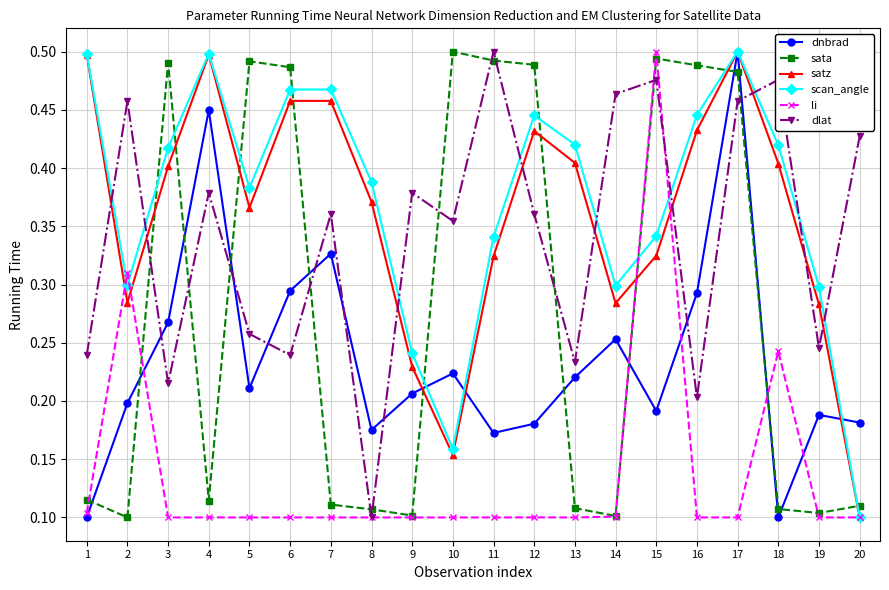

Is the value of scan_angle at 9 greater than the value of dnbrad at 10?

Yes